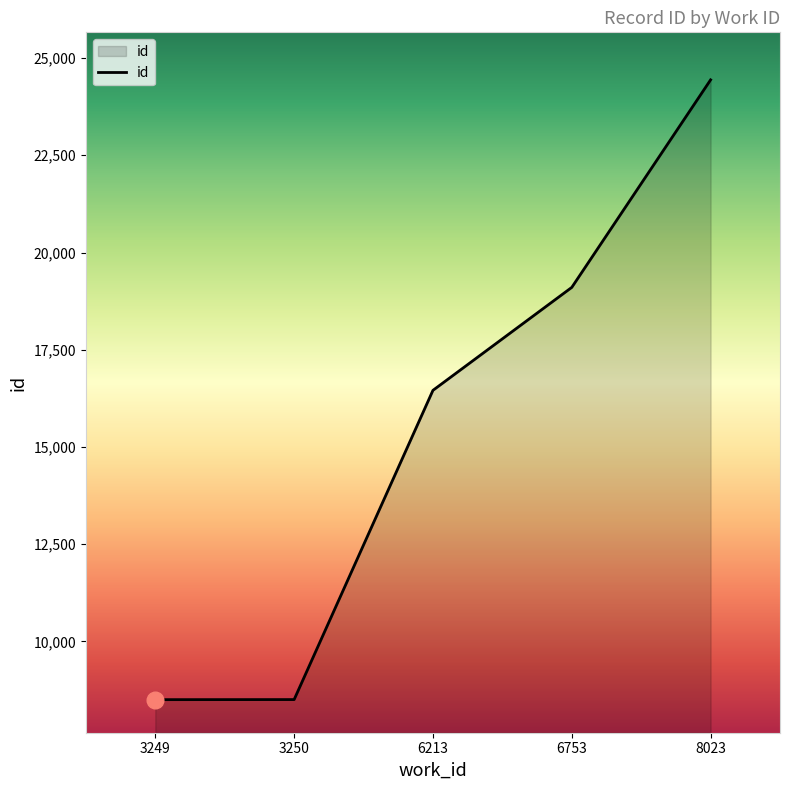

What is the maximum value shown in the chart?

24439